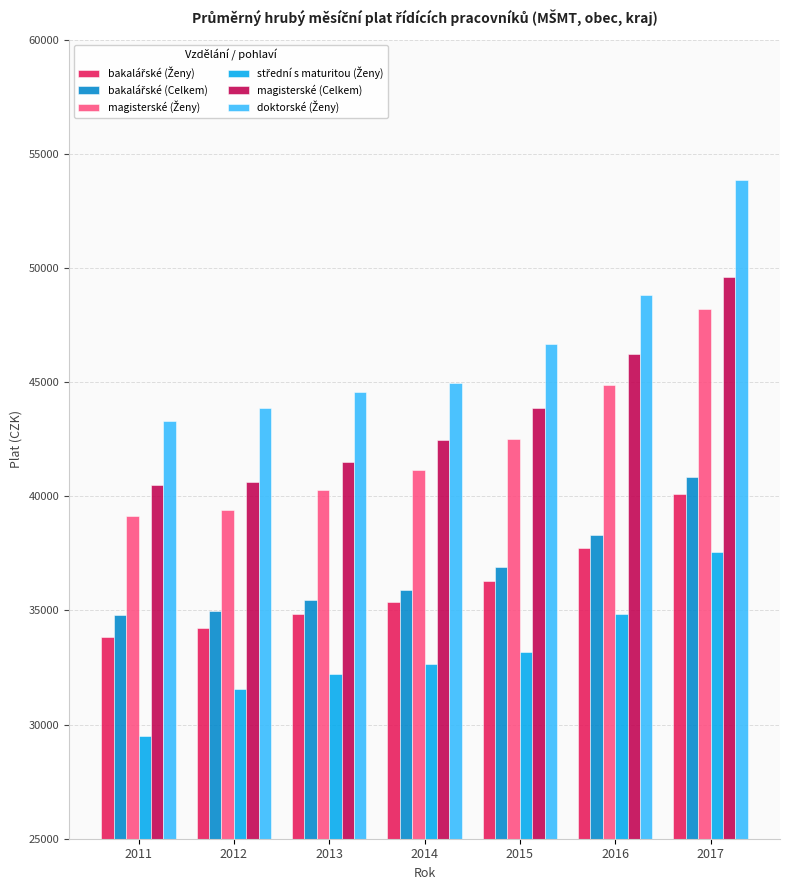

What is the difference between the magisterské (Celkem) values at 2013 and 2016?

4735.5